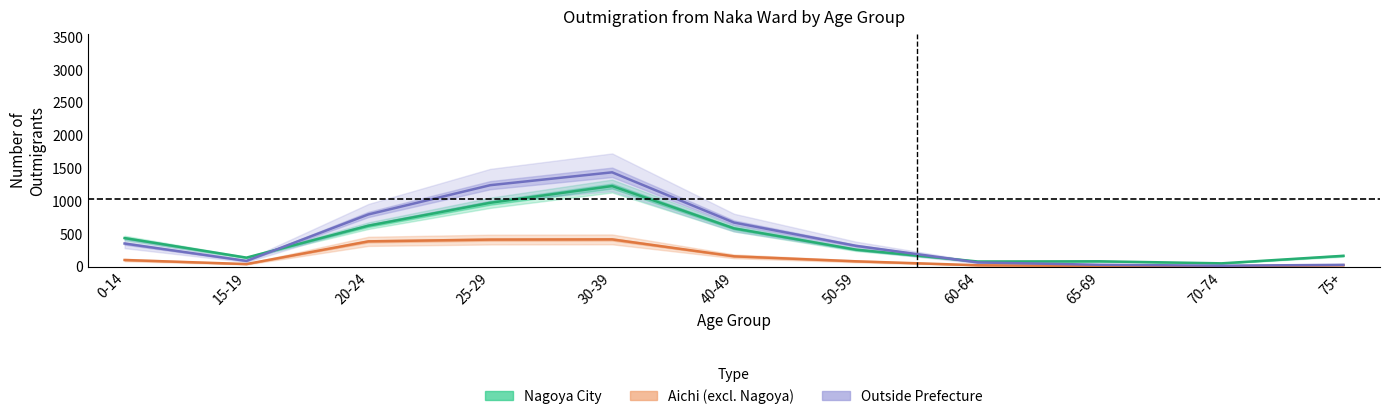

What is the label of the 10th point from the right?

15-19